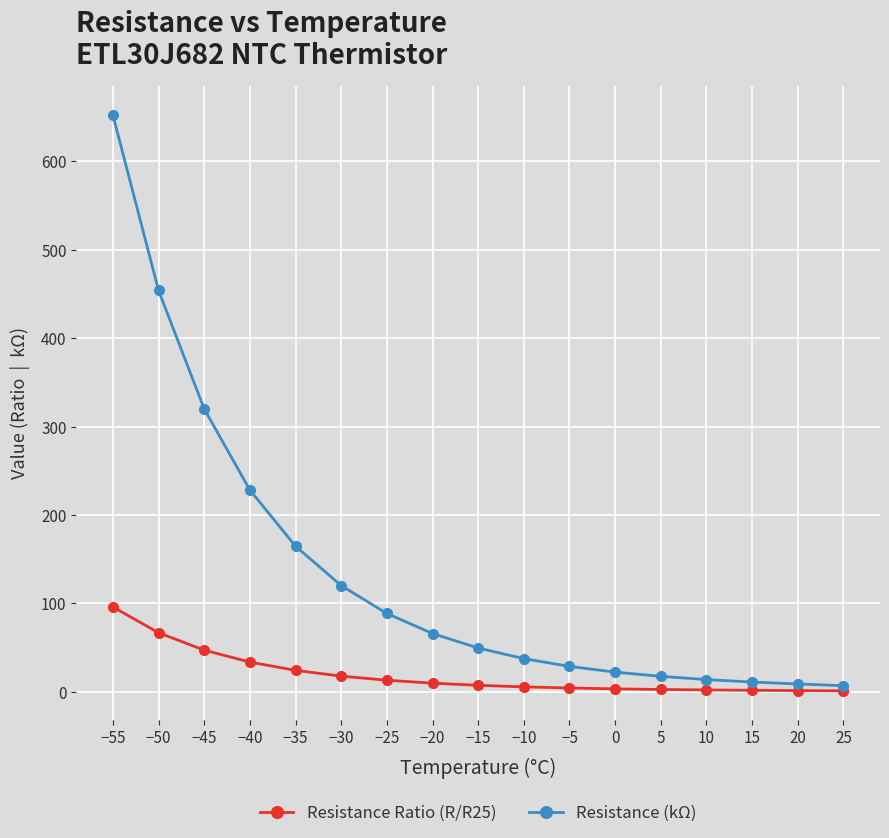

How many series are shown in this chart?

2